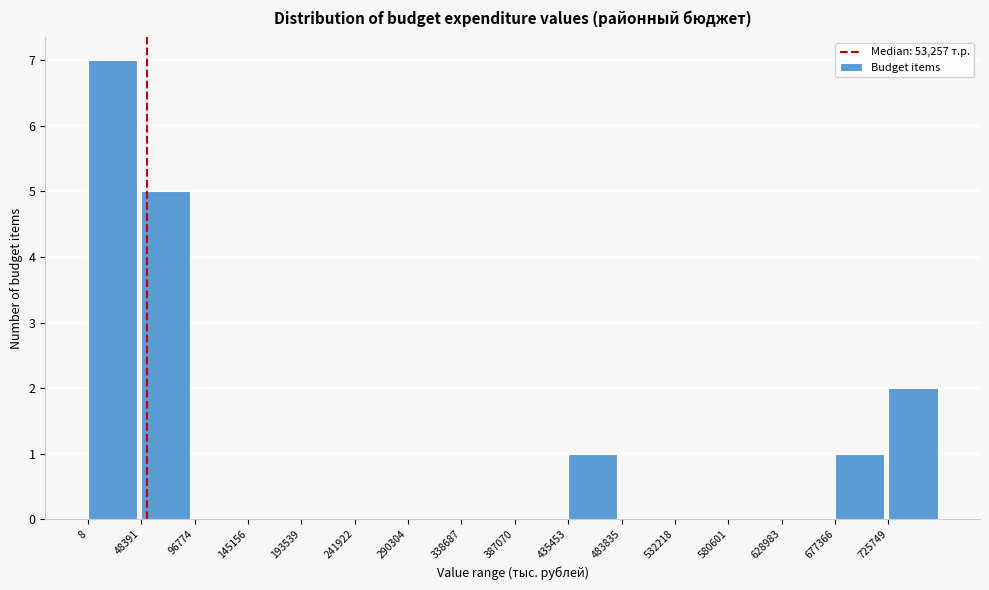

Which range on the x-axis has the tallest bar?

0 to 50000